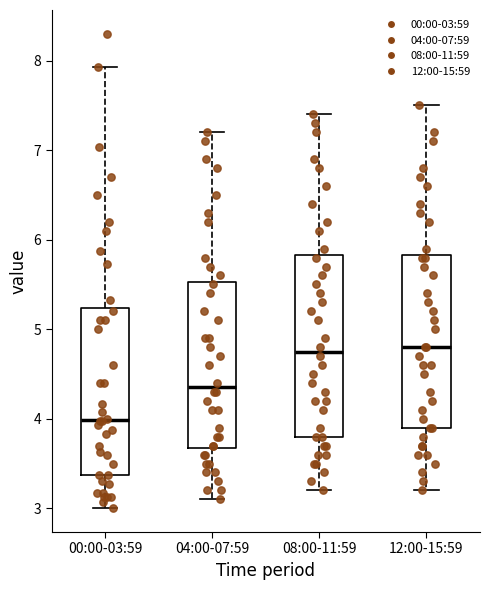

Which box is the tallest, from its lower edge to its upper edge?

08:00-11:59